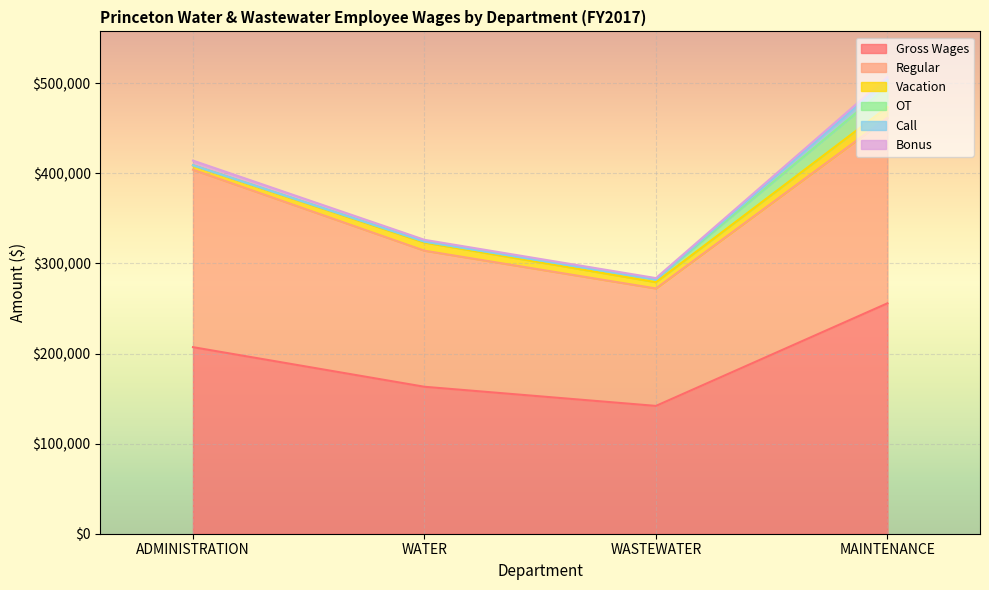

What is the difference between the Gross Wages values at WATER and MAINTENANCE?

92617.3